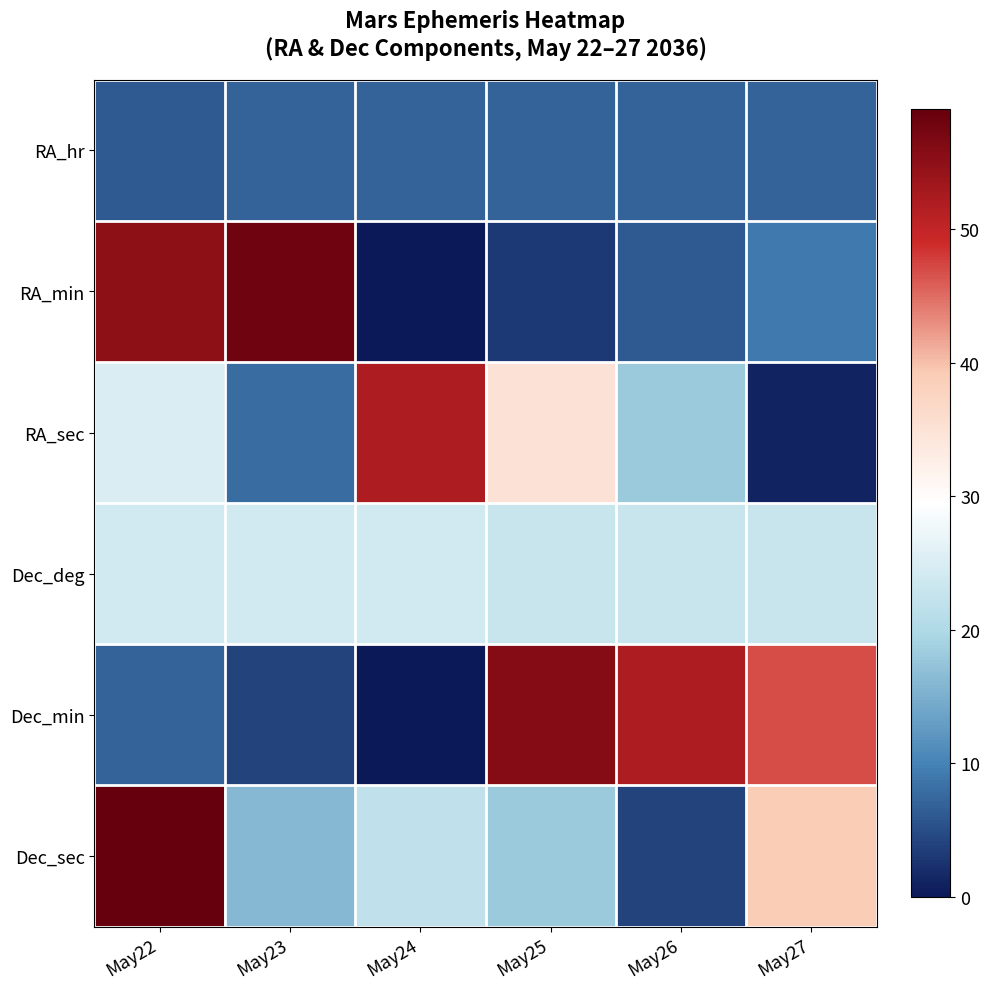

List the series in order of their peak value, highest first.

Dec_sec, RA_min, Dec_min, RA_sec, Dec_deg, RA_hr